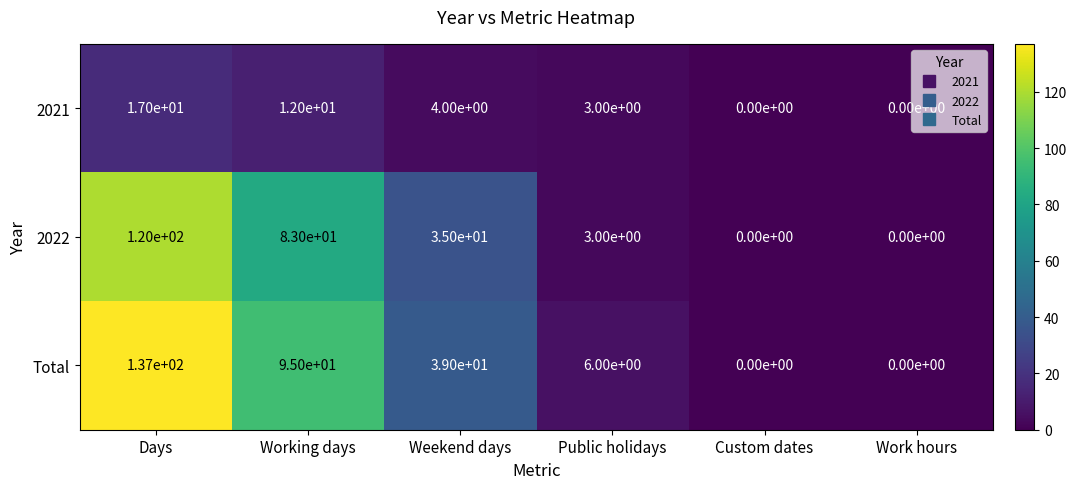

What is the difference between the highest and lowest values at Working days?

83